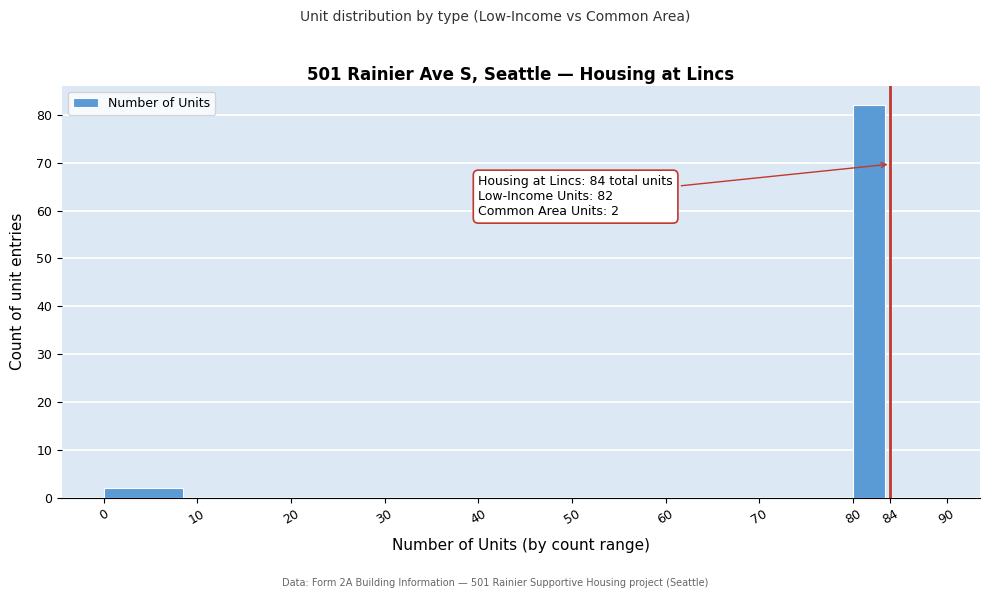

Which range on the x-axis has the tallest bar?

80 to 84